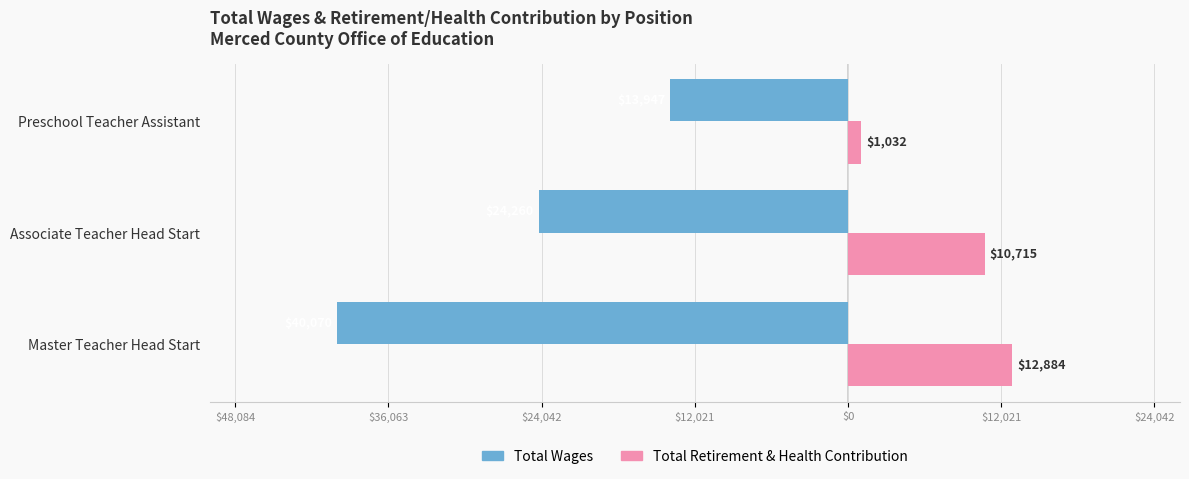

How many Total Wages values are between -40070 and -13947?

3